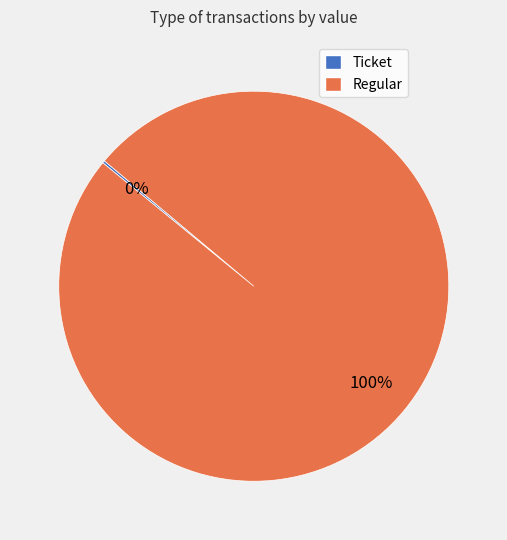

What is the majority slice?

Regular